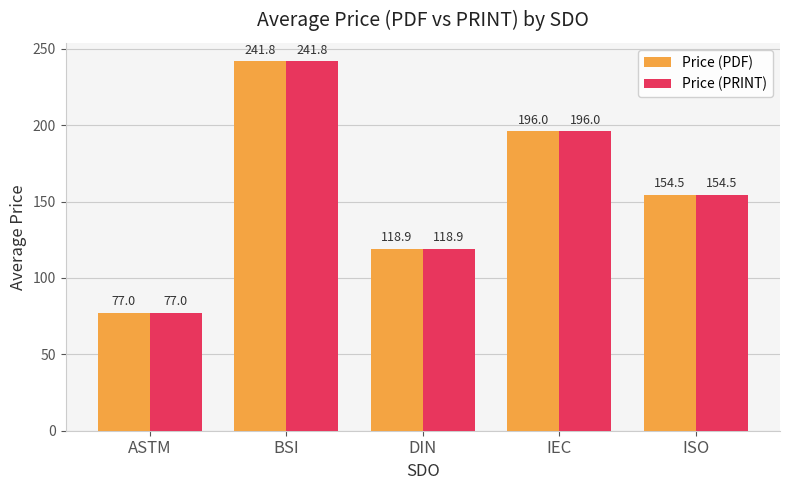

Read the Price (PRINT) value at ISO.

154.5